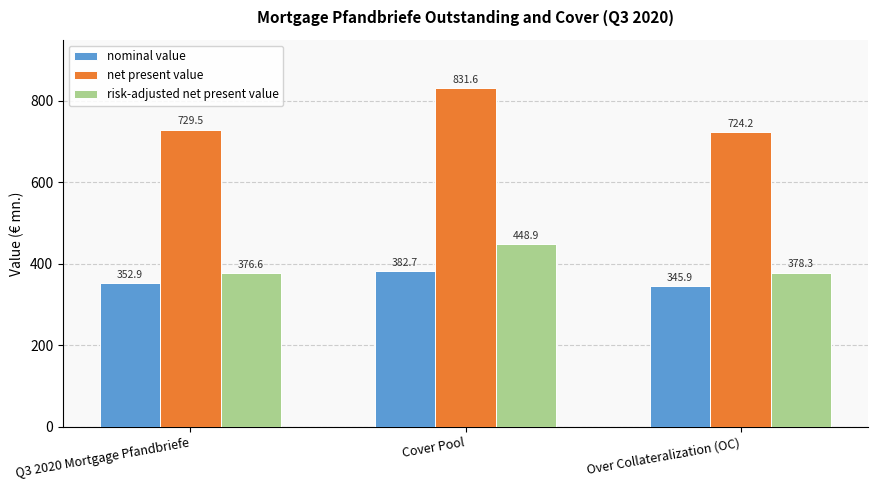

What is the label of the 3rd bar from the right?

Q3 2020 Mortgage Pfandbriefe